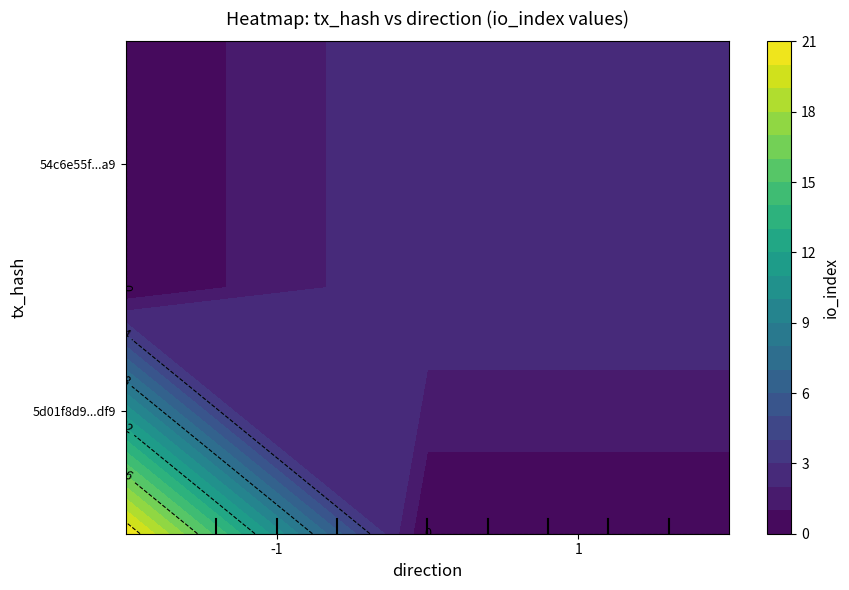

At io_index, list the series in order from smallest to largest.

54c6e55fc19570212931f865226cbbb213fdaa9, 5d01f8d929df9420624292da016ed136f8dcdf9